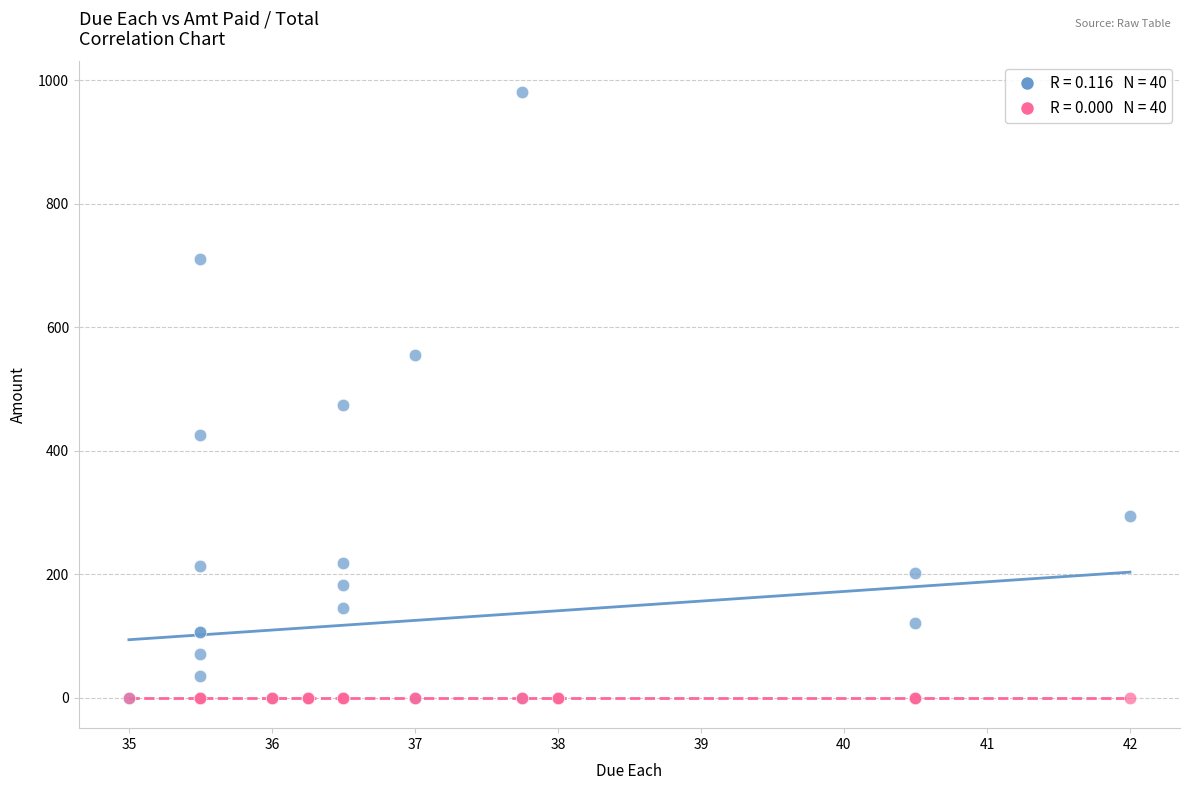

Across all series, what Y value is closest to 490?

474.5